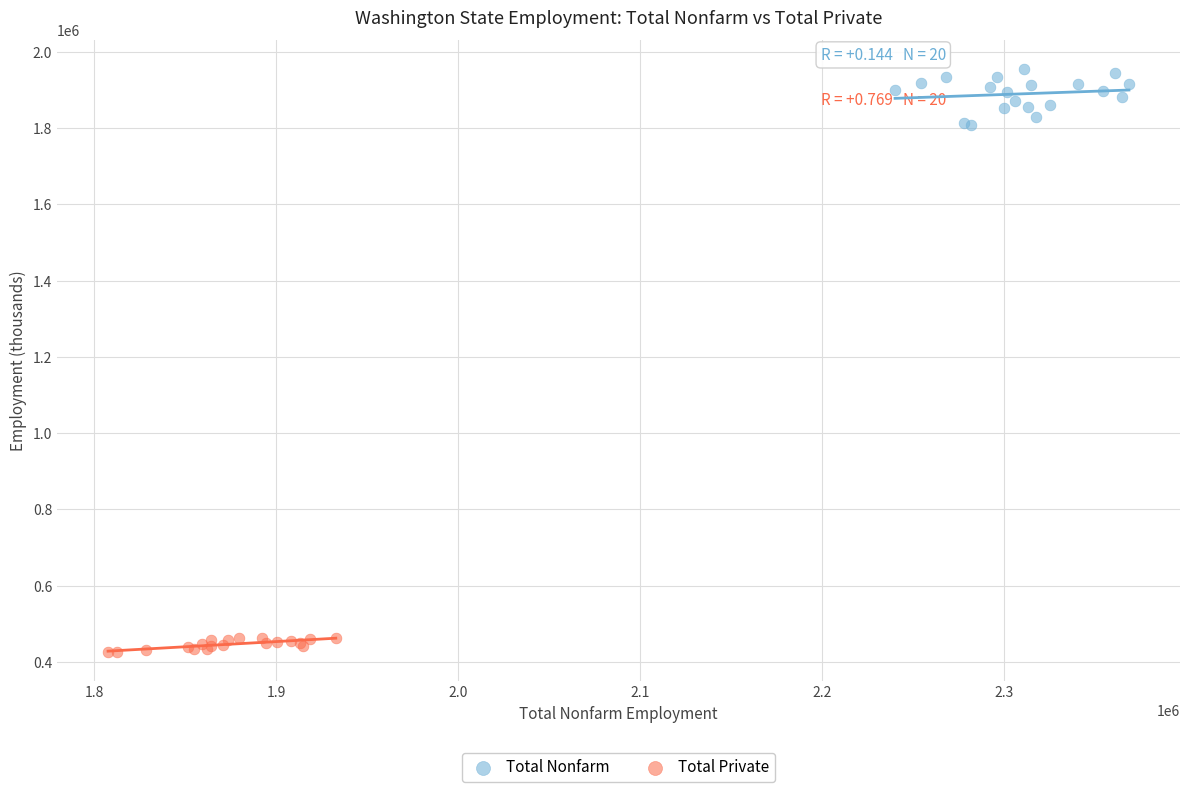

Which series has the widest spread of Y values?

Total Nonfarm